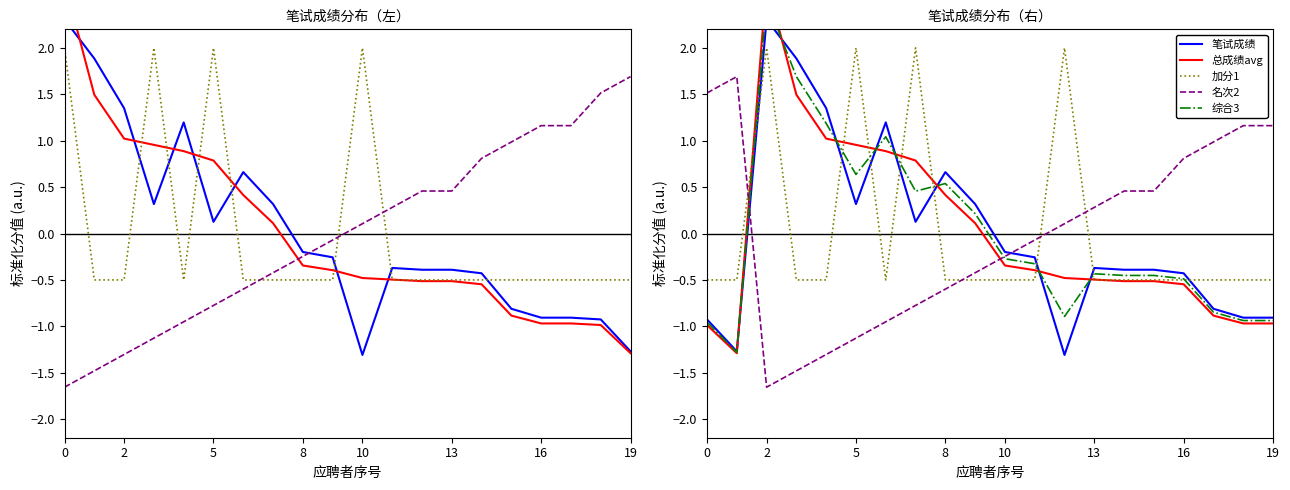

How many series are shown in this chart?

5